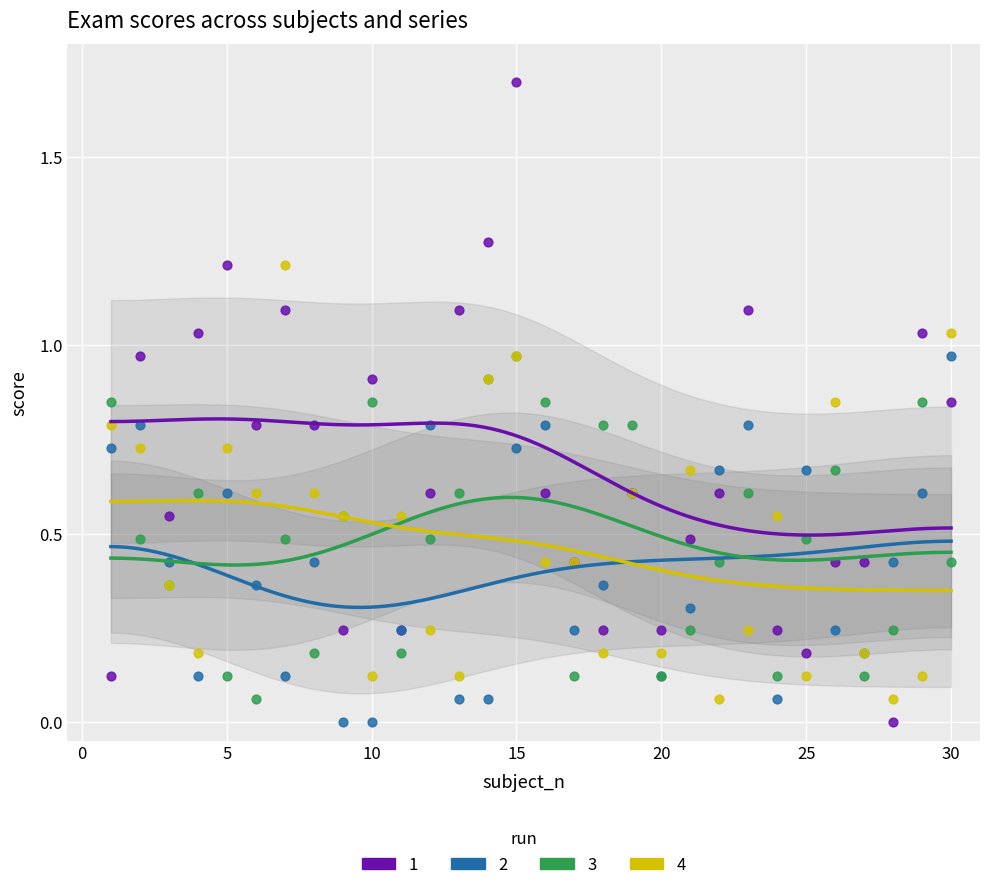

Which series has the widest spread of Y values?

1